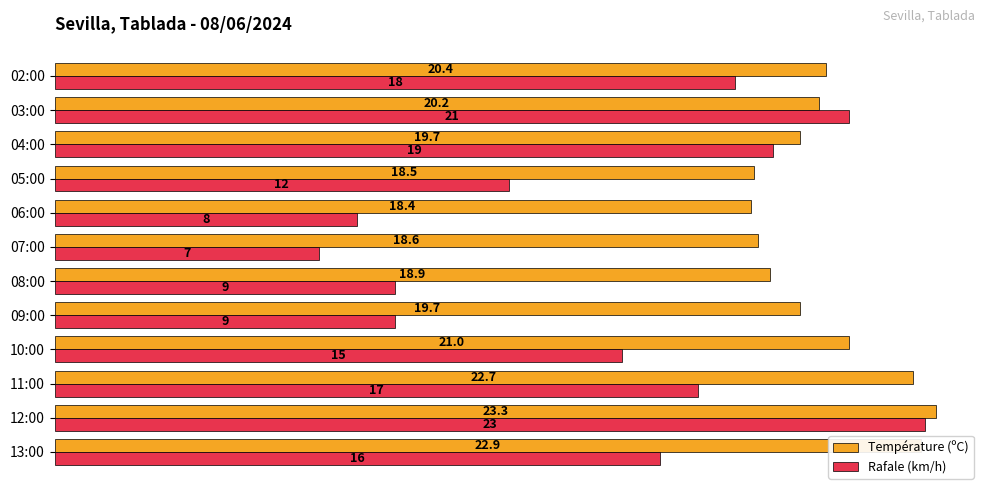

Is the value of Rafale (km/h) at 08:00 greater than the value of Température (ºC) at 08:00?

No